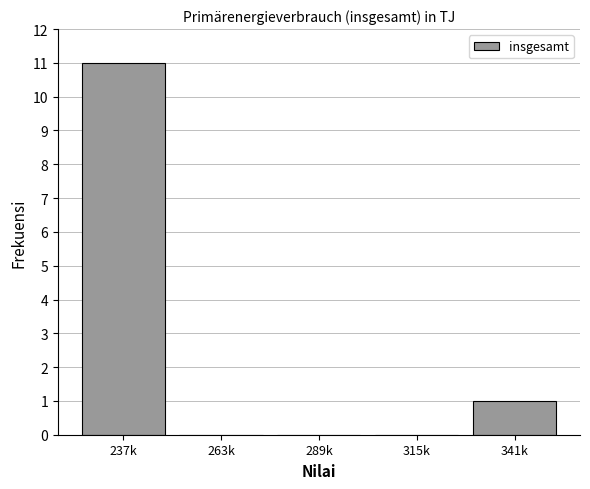

Reading left to right, extract all data points from this chart.

237k=11	263k=0	289k=0	315k=0	341k=1